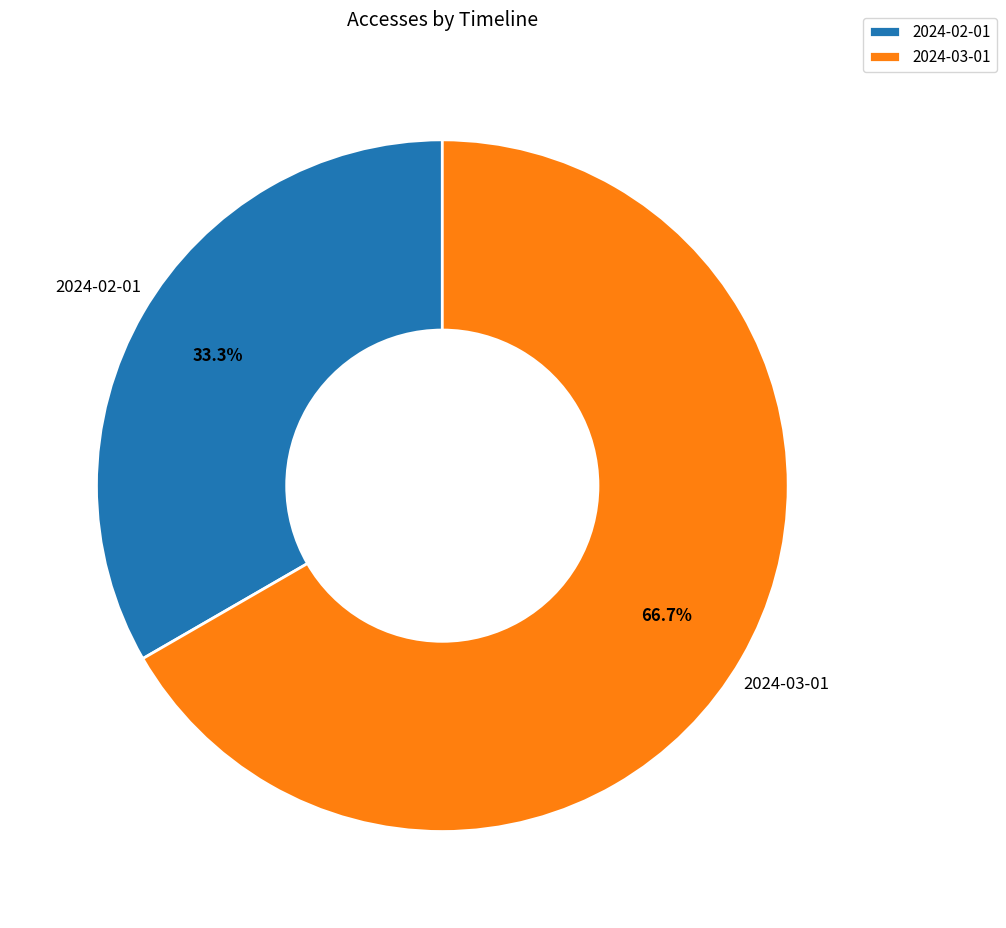

Count the number of slices in the pie.

2